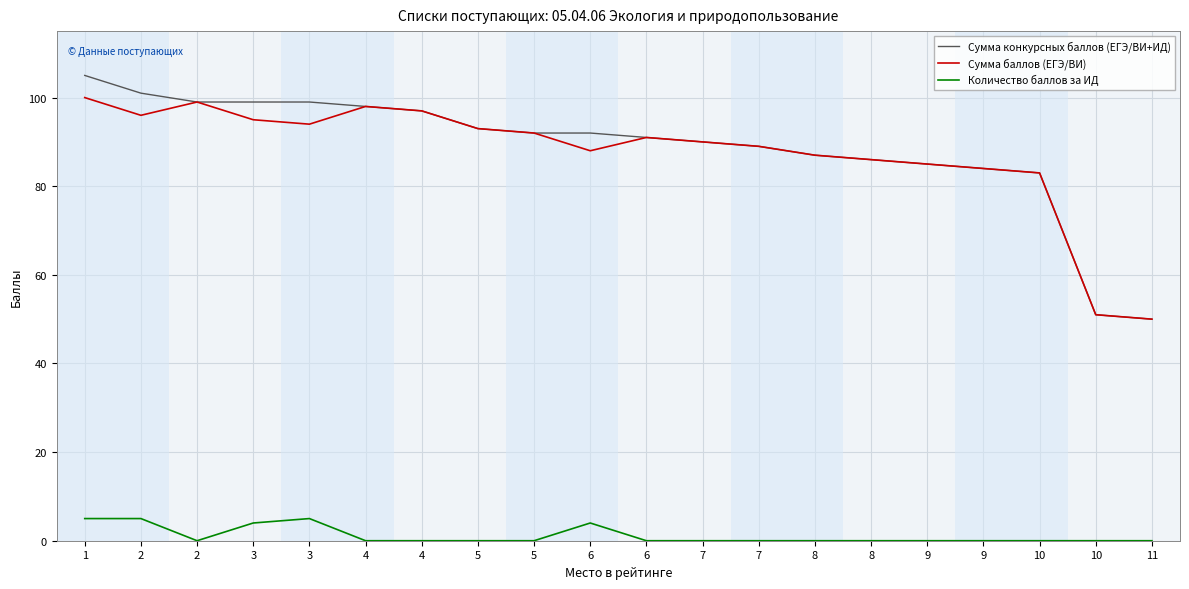

What is the difference between the highest and lowest values at 2?

96